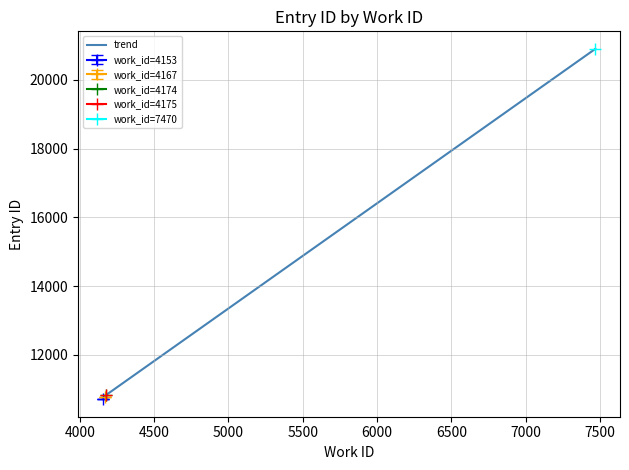

What is the maximum value for trend?

20898.0